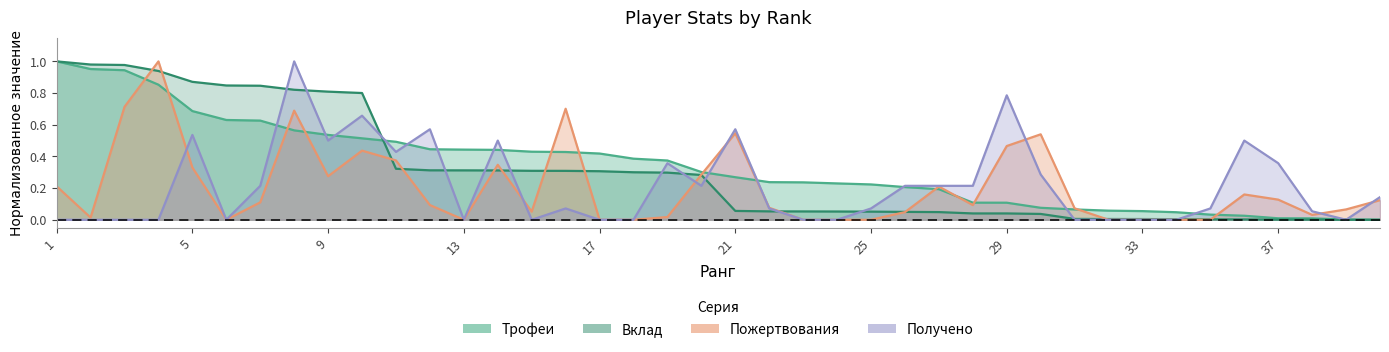

Which series has the largest range (max minus min)?

Трофеи